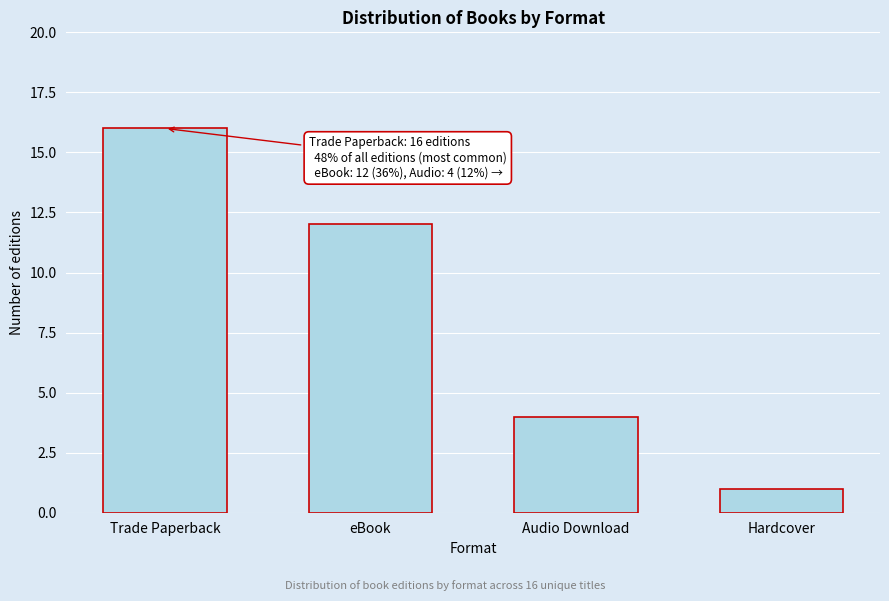

Reading right to left, what are all the values shown in this chart?

Hardcover=1	Audio Download=4	eBook=12	Trade Paperback=16